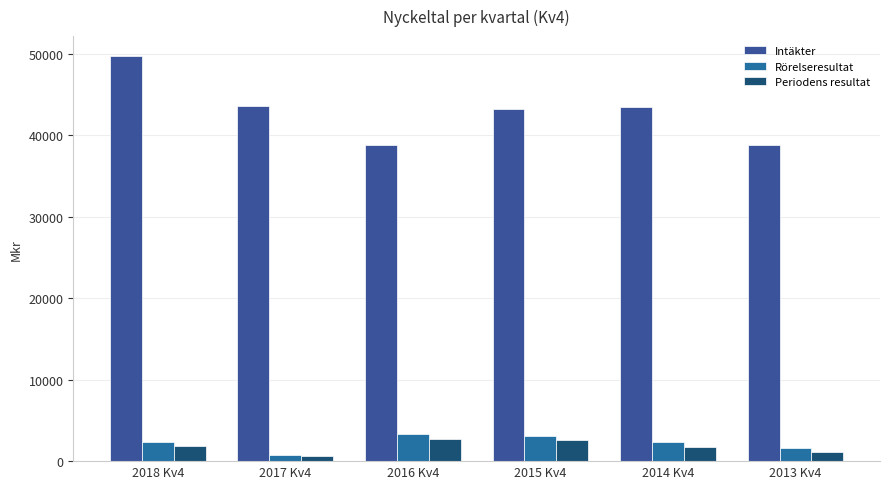

Are the bars grouped side by side (vs. stacked)?

Yes